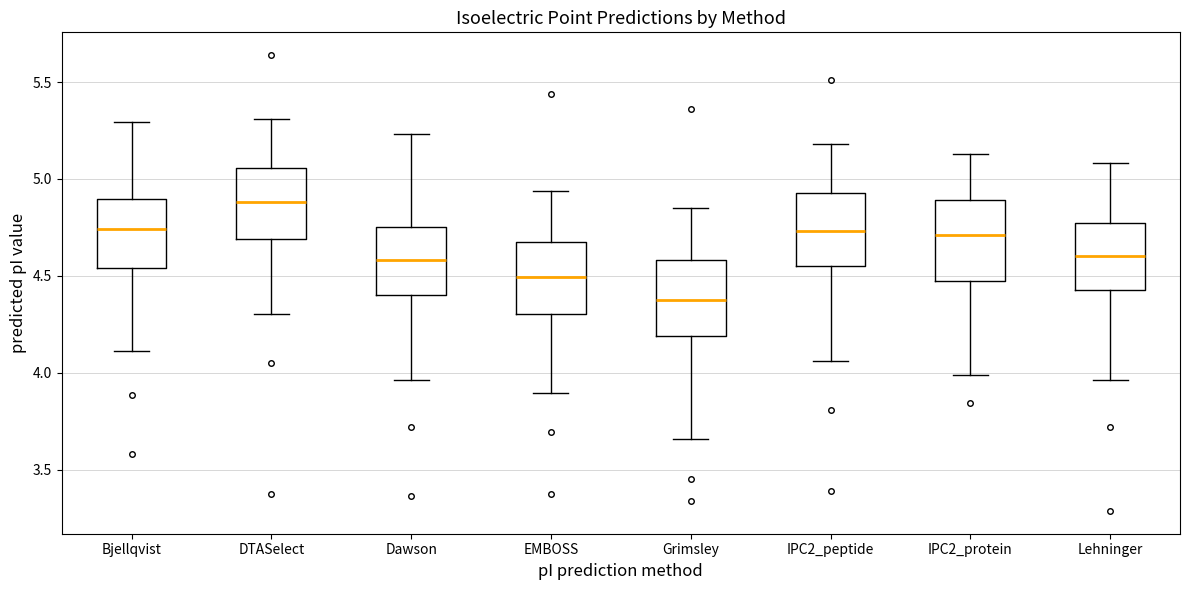

Reading left to right, read every box against the y-axis: the position of its median line, the range the box covers, and the ends of its whiskers. The values are not printed on the chart, so give them approximately, as read against the axis.

Bjellqvist: median 4.75, box 4.55 to 4.90, whiskers 4.10 to 5.30
DTASelect: median 4.90, box 4.70 to 5.05, whiskers 4.30 to 5.30
Dawson: median 4.60, box 4.40 to 4.75, whiskers 3.95 to 5.25
EMBOSS: median 4.50, box 4.30 to 4.65, whiskers 3.90 to 4.95
Grimsley: median 4.35, box 4.20 to 4.60, whiskers 3.65 to 4.85
IPC2_peptide: median 4.75, box 4.55 to 4.95, whiskers 4.05 to 5.20
IPC2_protein: median 4.70, box 4.50 to 4.90, whiskers 4.00 to 5.15
Lehninger: median 4.60, box 4.40 to 4.75, whiskers 3.95 to 5.10